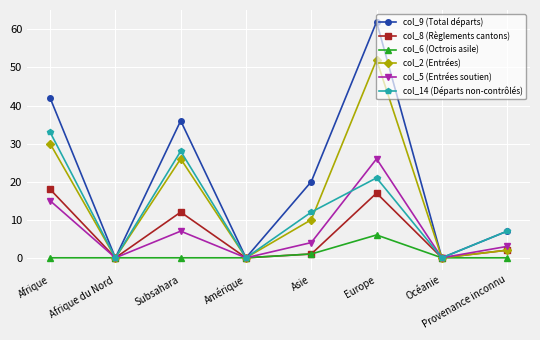

At which category does col_5 (Entrées soutien) reach its first local valley?

Afrique du Nord